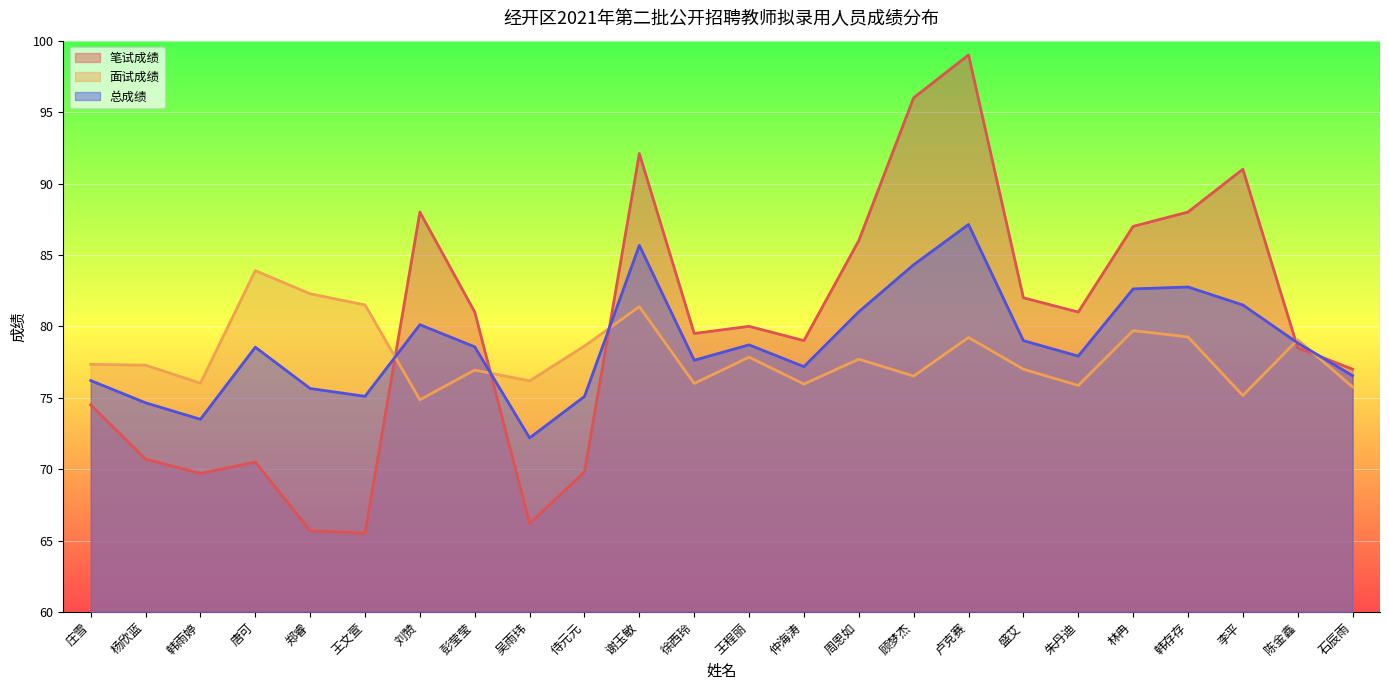

At which category is the sum across all series the highest?

卢克赛